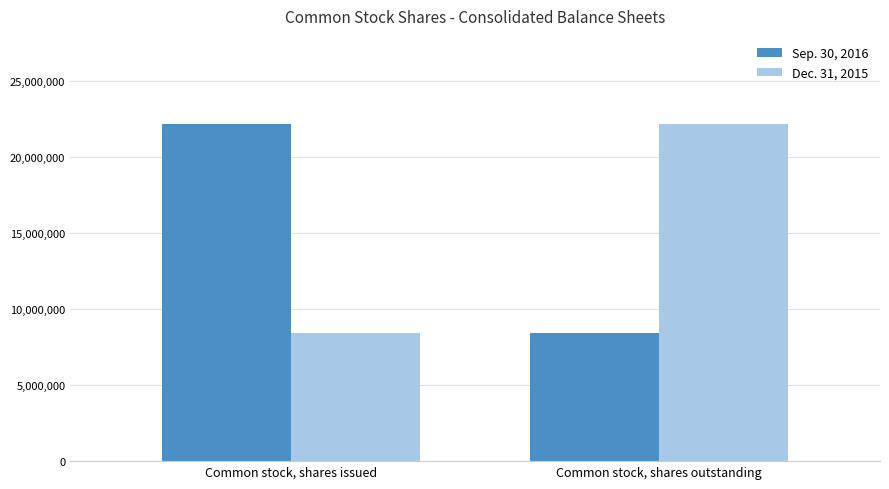

What is the greatest value displayed?

22202465